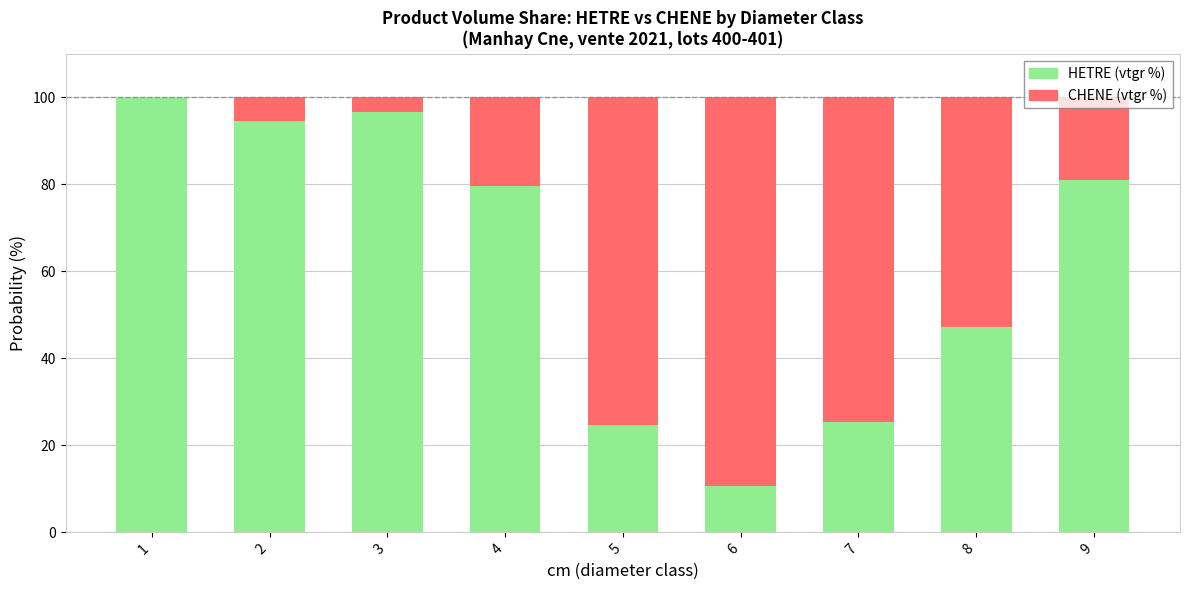

How many data points in HETRE (vtgr %) are above 79?

5